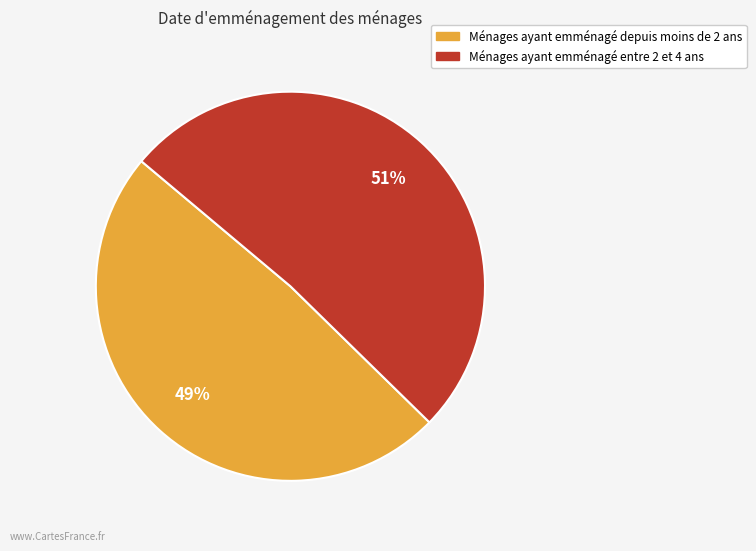

To the nearest percent, what is the average slice percentage?

50%